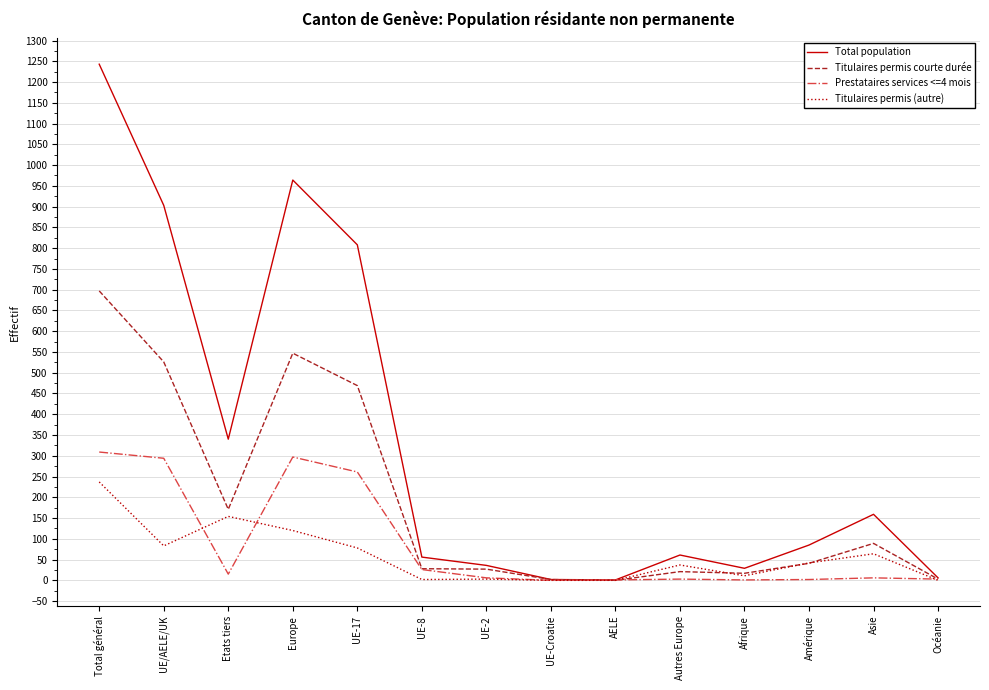

List the series in order of their peak value, lowest first.

Titulaires permis (autre), Prestataires services <=4 mois, Titulaires permis courte durée, Total population